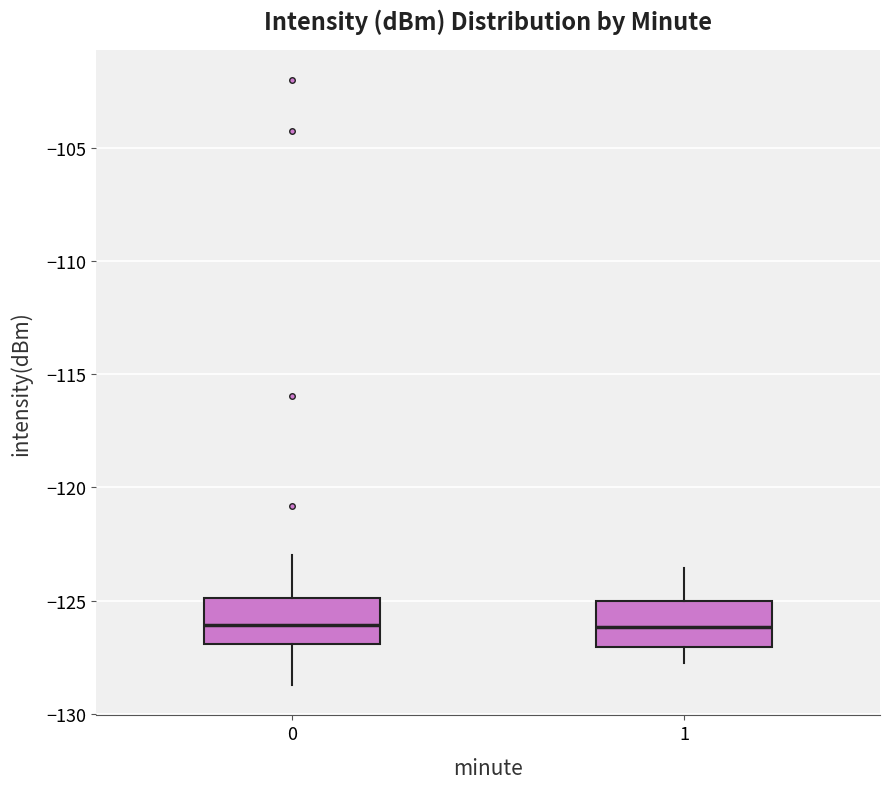

Reading left to right, read every box against the y-axis: the position of its median line, the range the box covers, and the ends of its whiskers. The values are not printed on the chart, so give them approximately, as read against the axis.

0: median -126.0, box -127.0 to -125.0, whiskers -128.5 to -123.0
1: median -126.0, box -127.0 to -125.0, whiskers -127.5 to -123.5